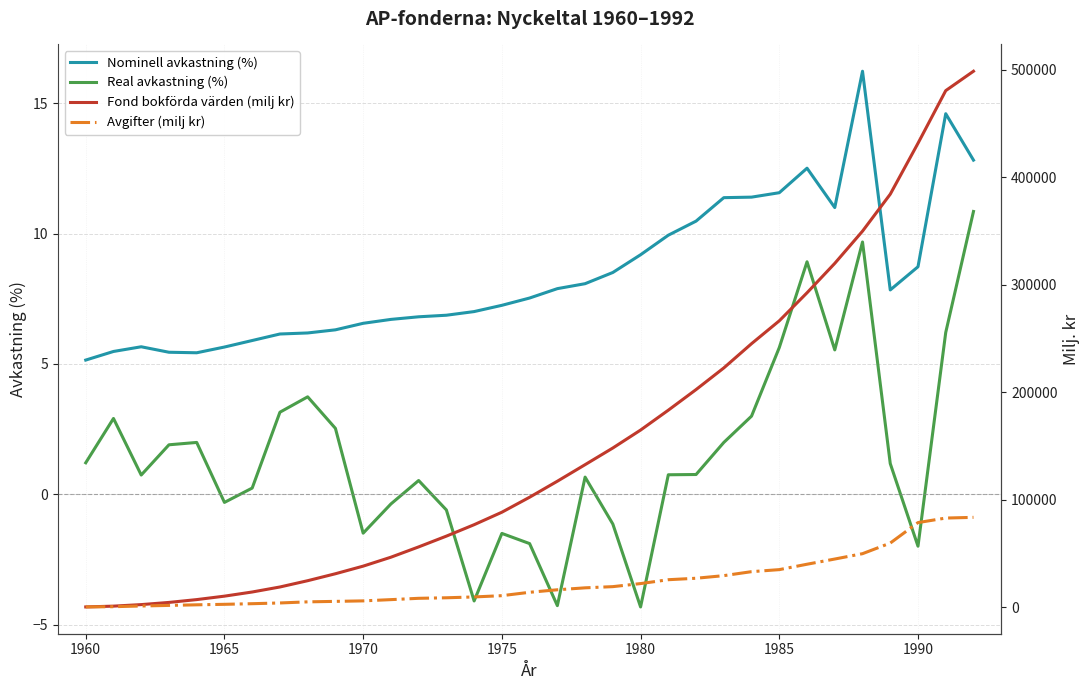

True or false: Nominell avkastning (%) and Real avkastning (%) cross at least once.

False